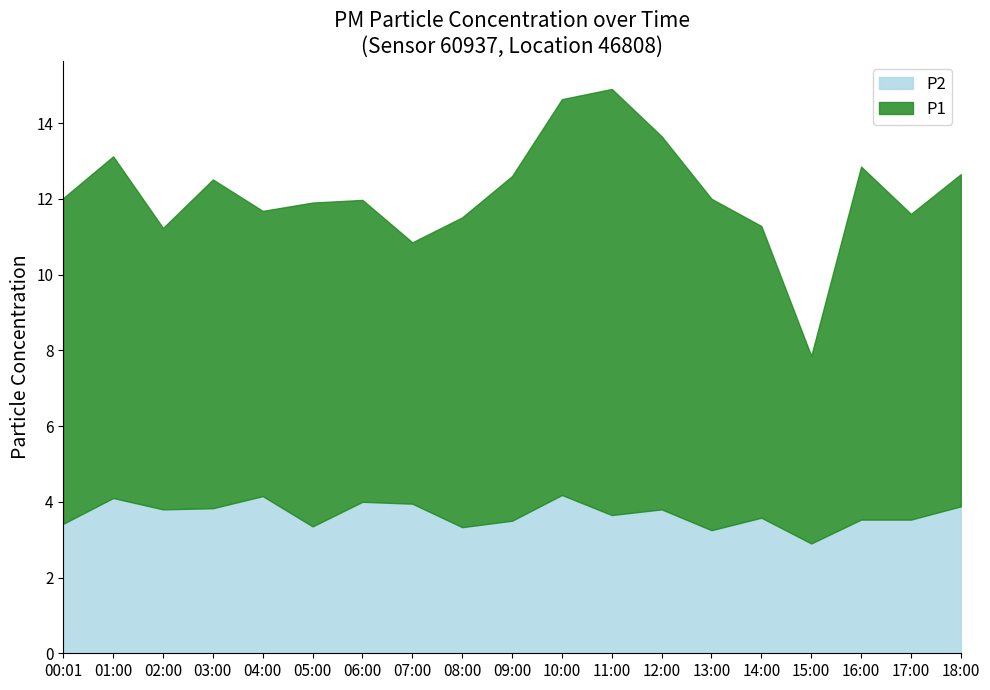

Does the chart display data point markers on the line(s)?

No